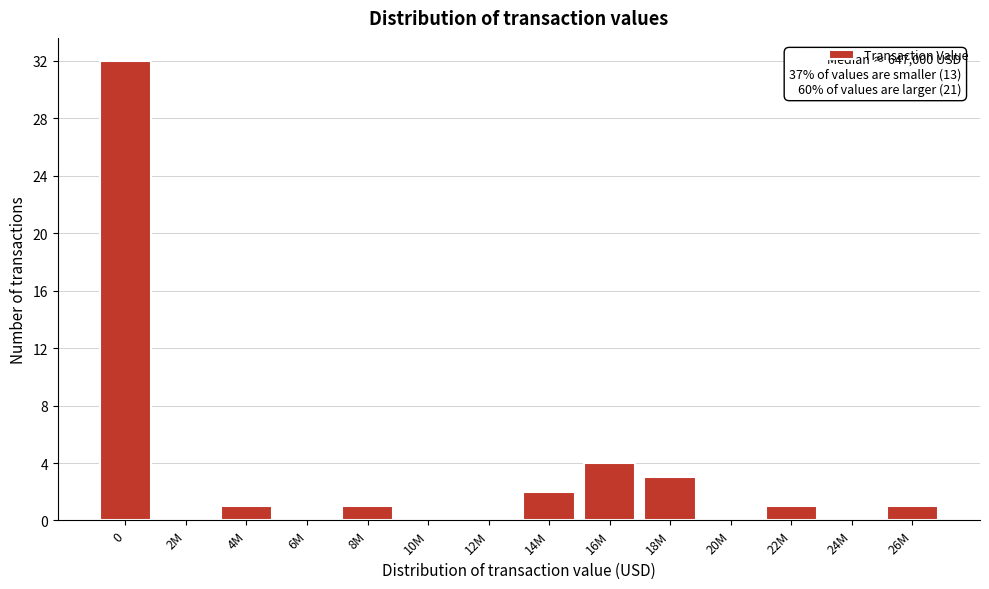

Reading left to right, extract all data points from this chart.

0=32	2M=0	4M=1	6M=0	8M=1	10M=0	12M=0	14M=2	16M=4	18M=3	20M=0	22M=1	24M=0	26M=1